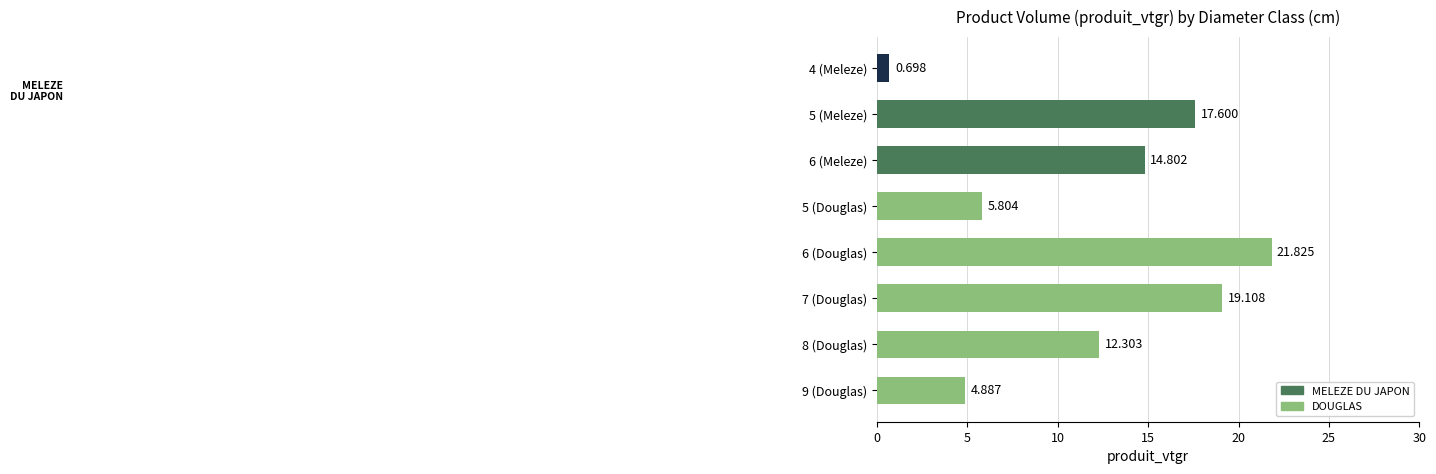

Which category has the highest value across all series?

6 (Douglas)